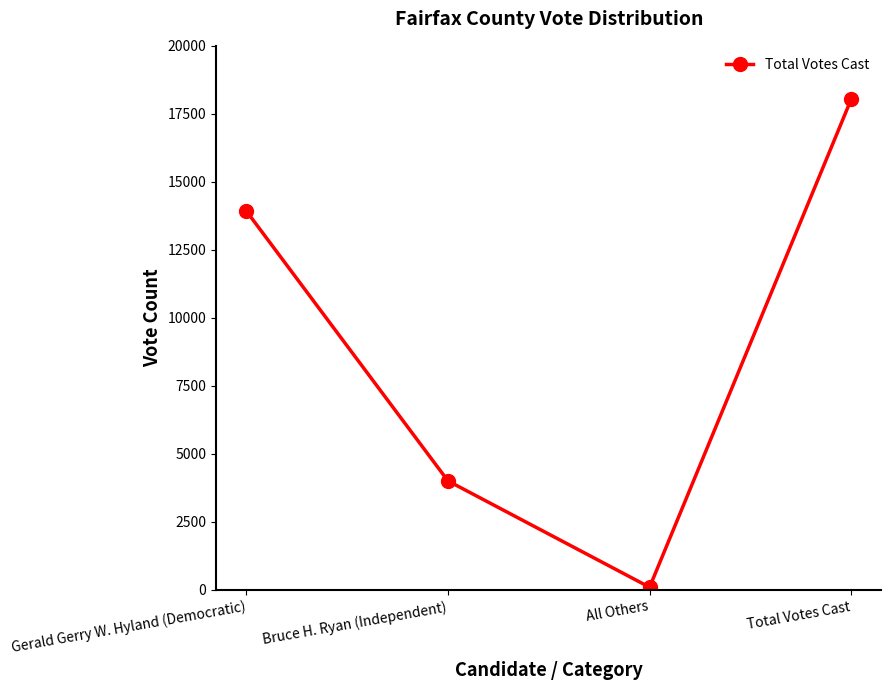

Where is the data nearest to the value 9070?

Gerald Gerry W. Hyland (Democratic)